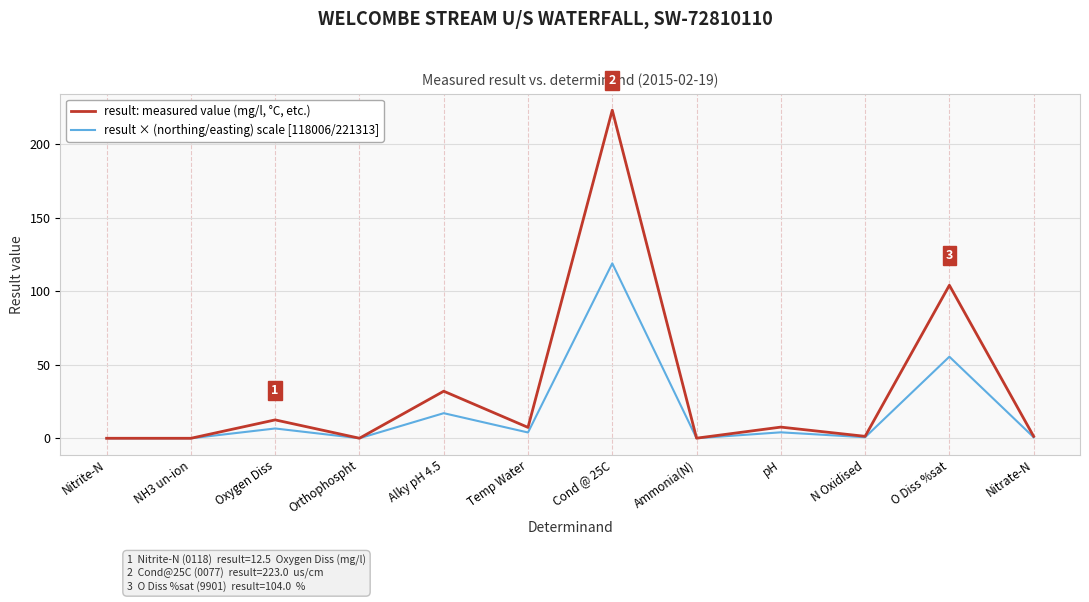

At O Diss %sat, list the series in order from largest to smallest.

result: measured value (mg/l, °C, etc.), result × (northing/easting) scale [118006/221313]